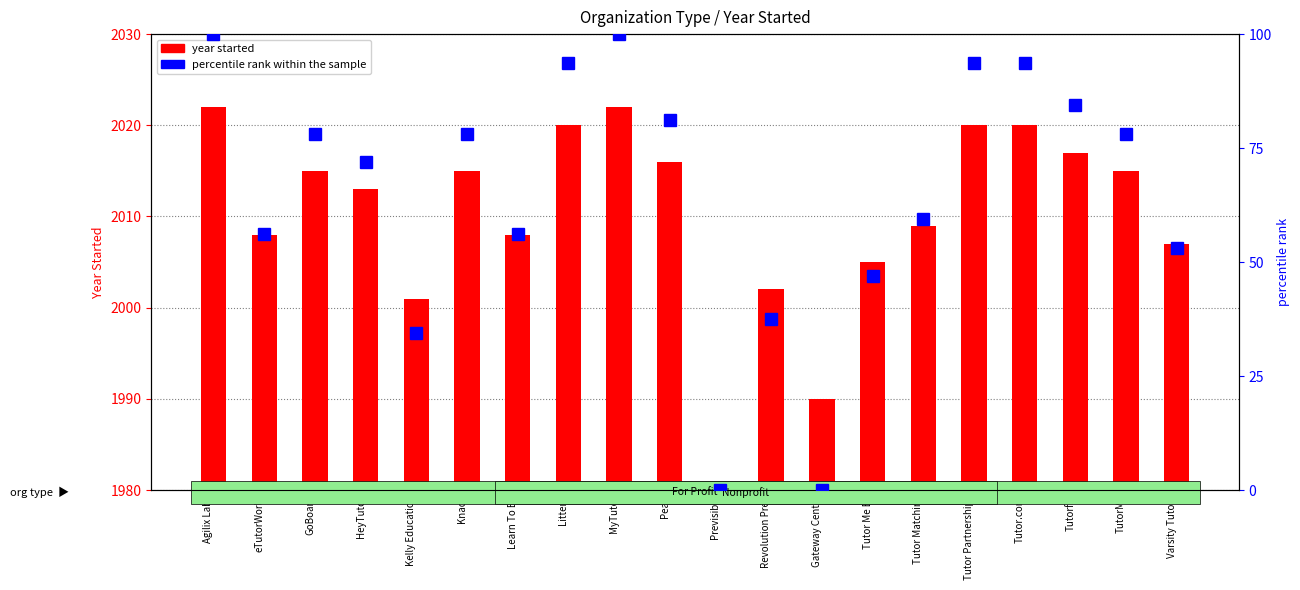

How many data points does each series have?

20